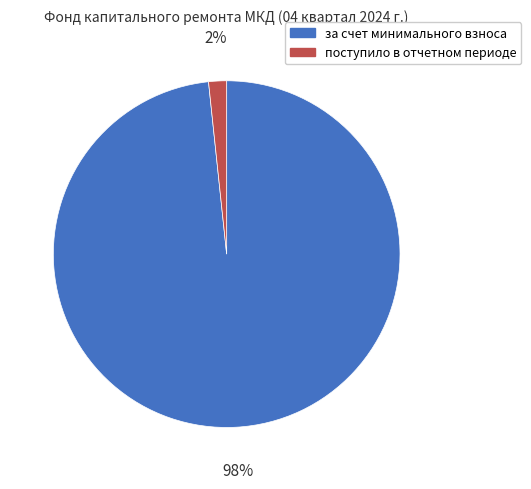

Do поступило в отчетном периоде and за счет минимального взноса together represent more than half of the pie?

Yes